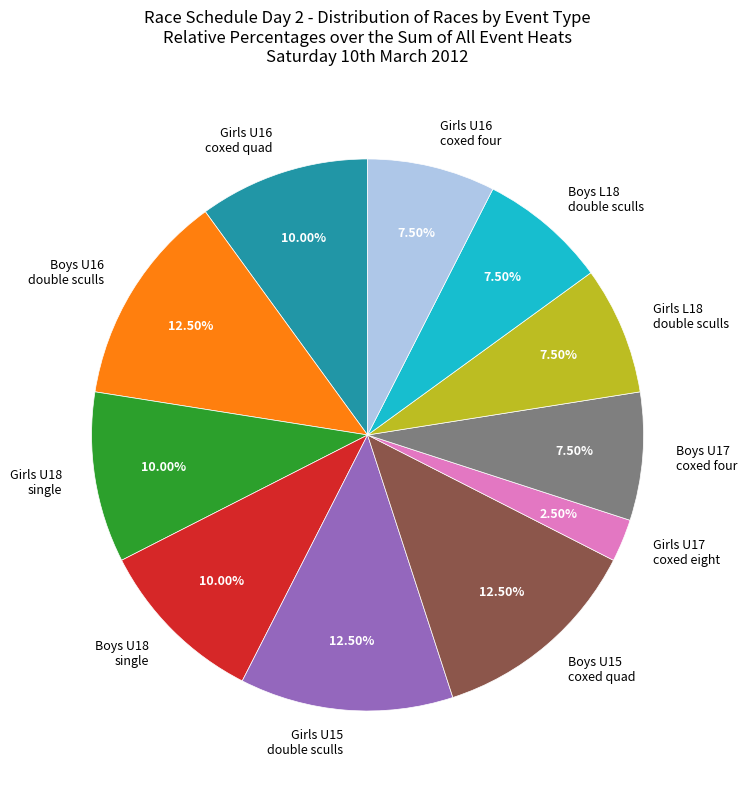

What percentage is the Girls U18 single slice, to the nearest percent?

10%